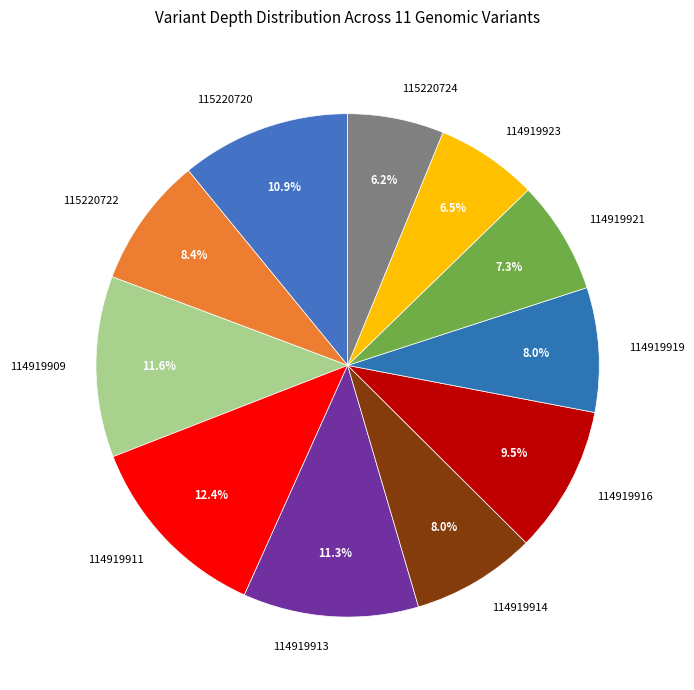

How many slices are in this pie chart?

11